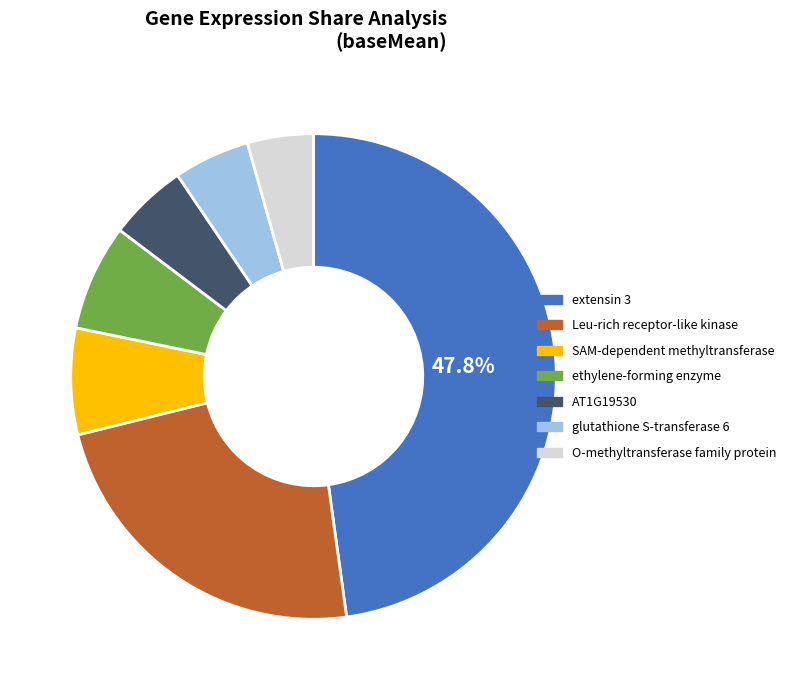

To the nearest percent, what is the average slice percentage?

14%